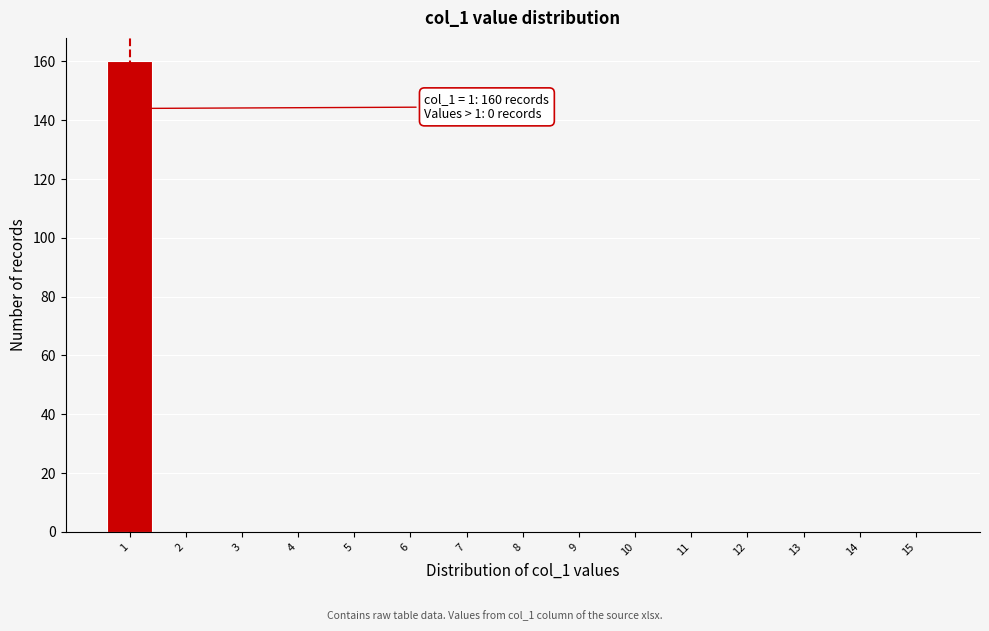

Reading right to left, transcribe all the data shown in this chart.

15=0	14=0	13=0	12=0	11=0	10=0	9=0	8=0	7=0	6=0	5=0	4=0	3=0	2=0	1=160